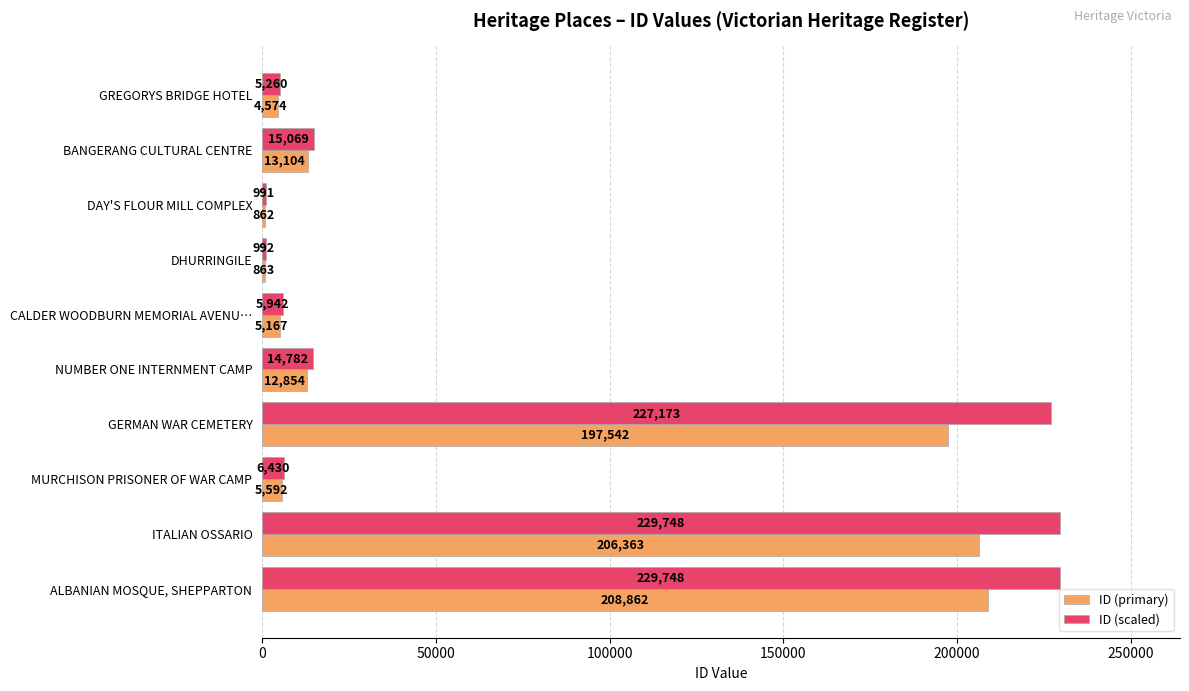

At which category is the sum across all series the highest?

ALBANIAN MOSQUE, SHEPPARTON